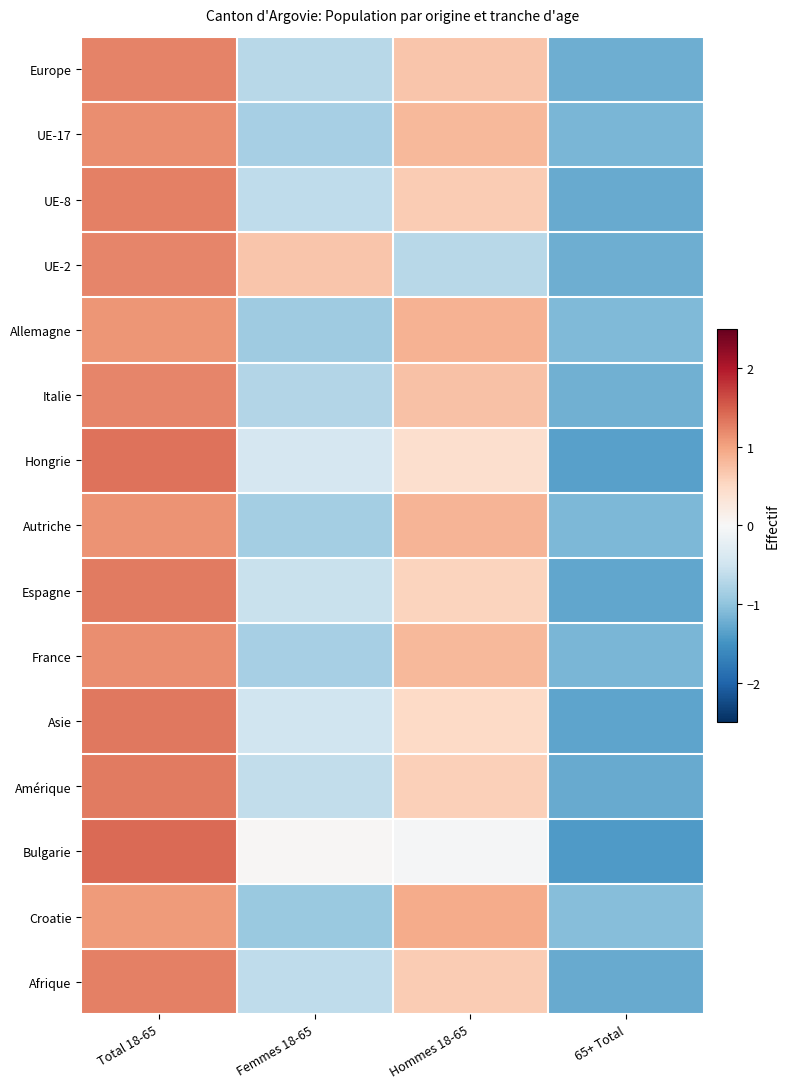

How many series are shown in this chart?

15